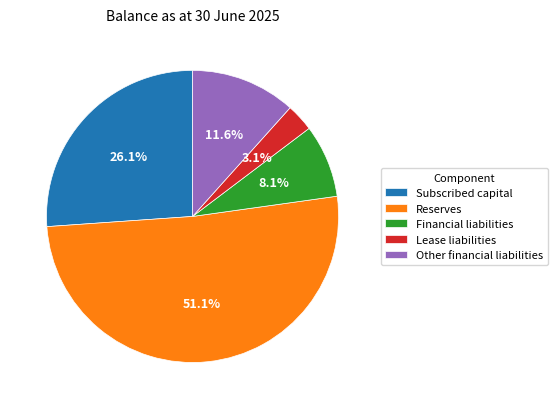

To the nearest percent, what is the combined percentage of Other financial liabilities and Lease liabilities?

15%